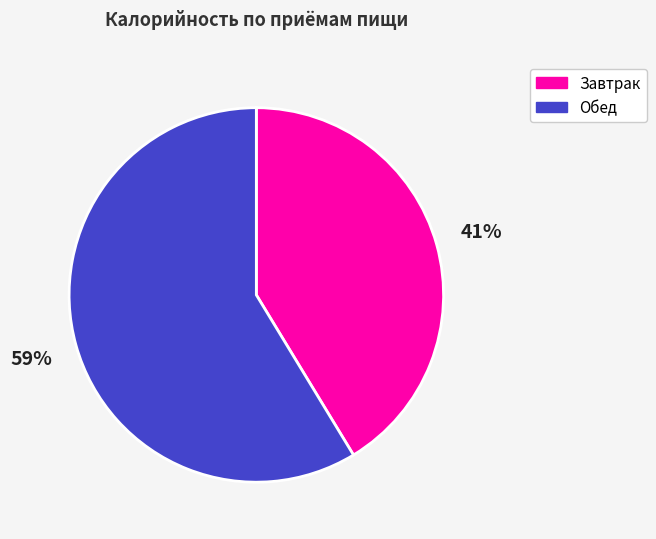

To the nearest percent, what portion does Завтрак represent?

41%